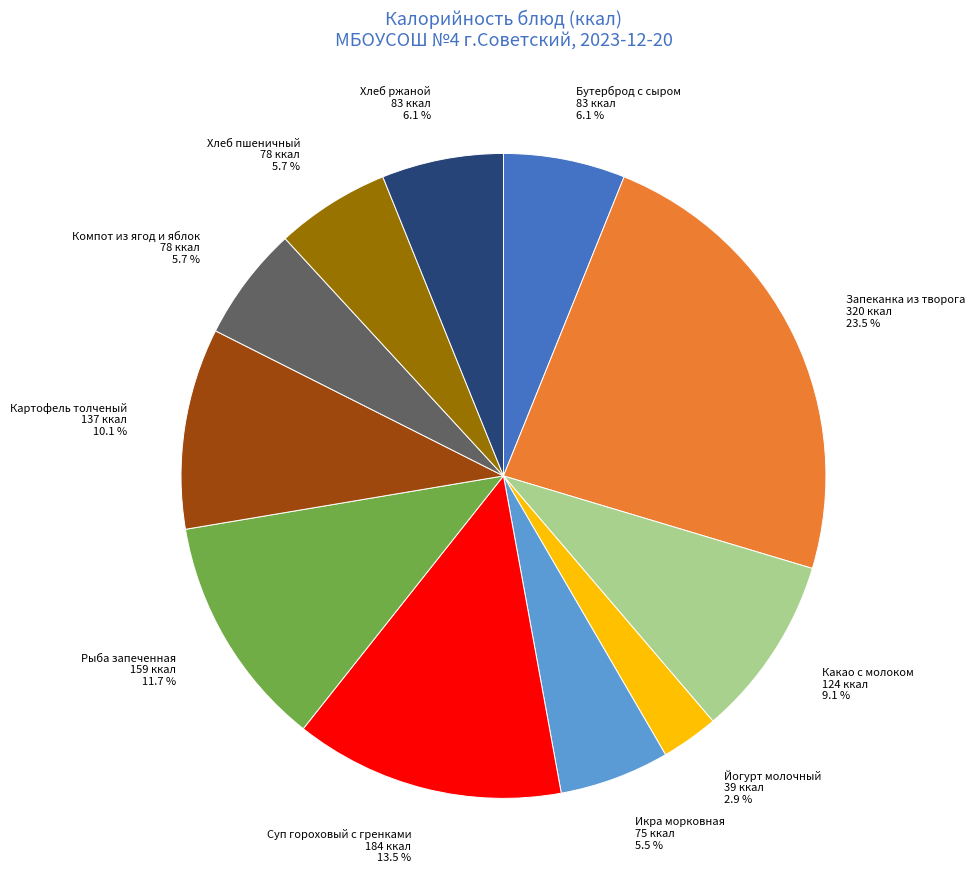

Is there any slice that represents more than half of the pie?

No